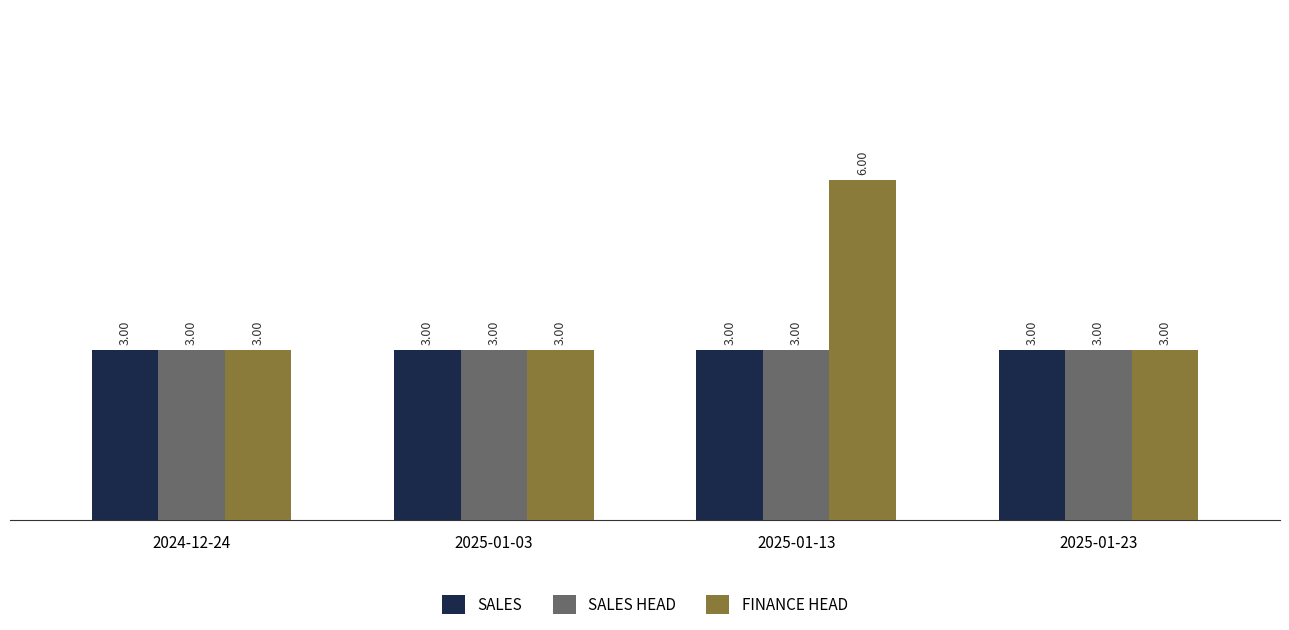

What is the lowest value of the SALES HEAD series?

3